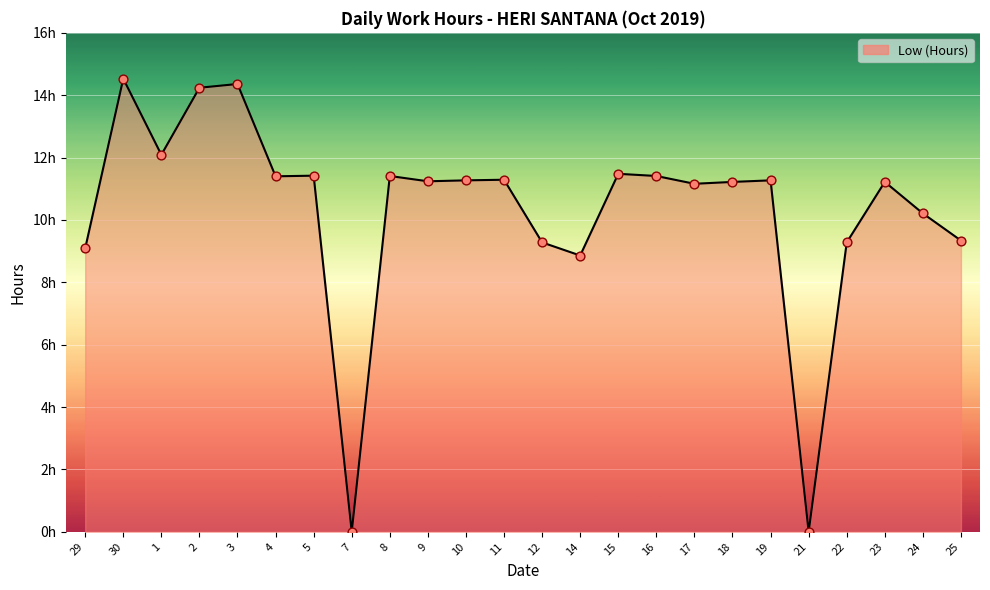

Between 29 and 11, which is larger?

11